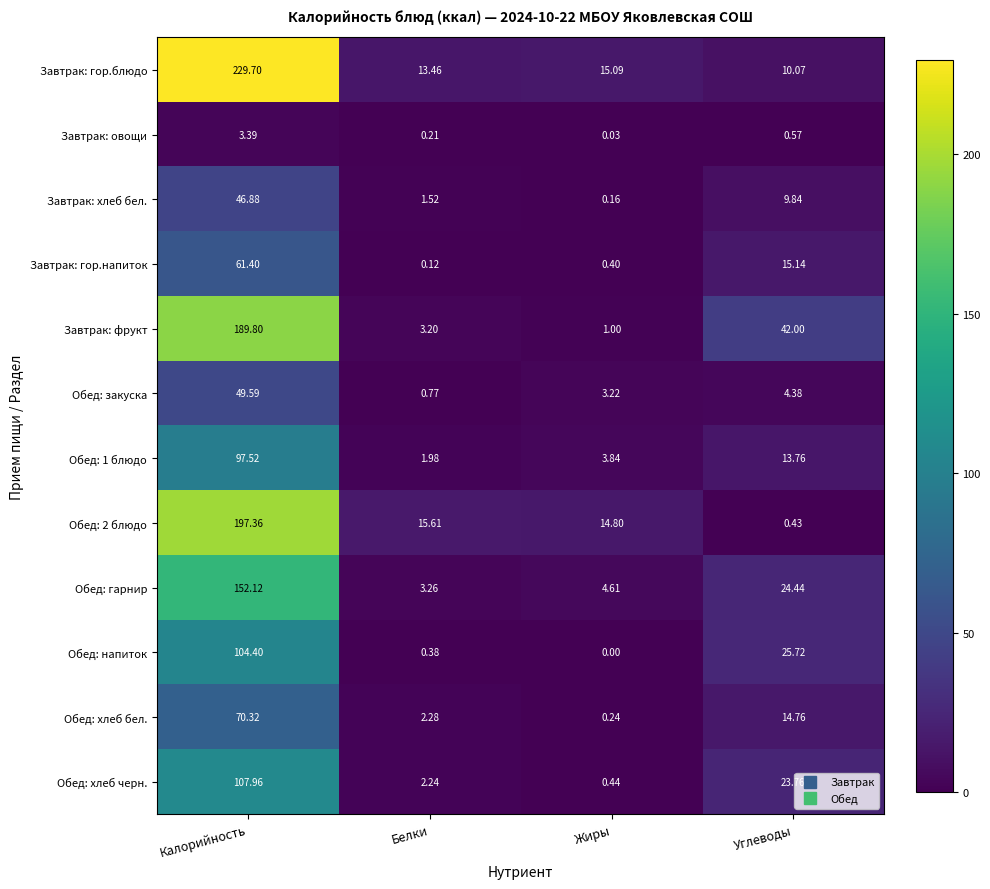

At which category does the chart reach its peak across all series?

Калорийность